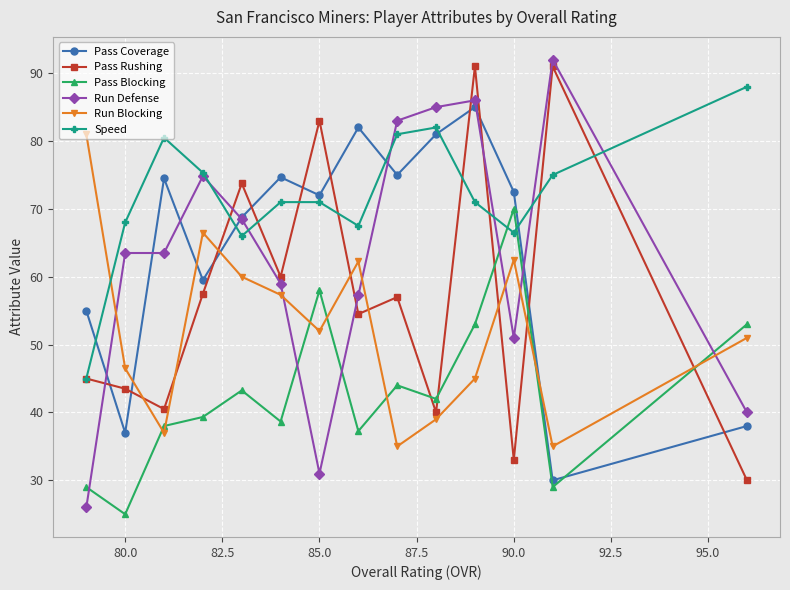

What is the minimum value for Pass Blocking?

25.0